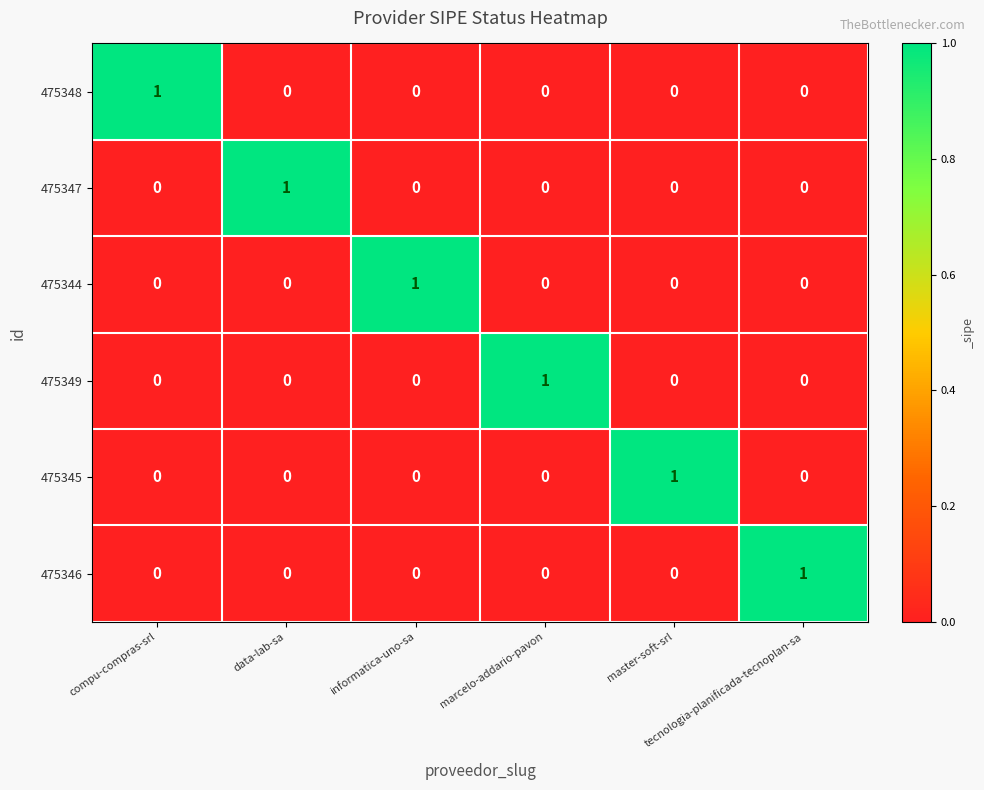

At how many categories does at least one series exceed 0?

6